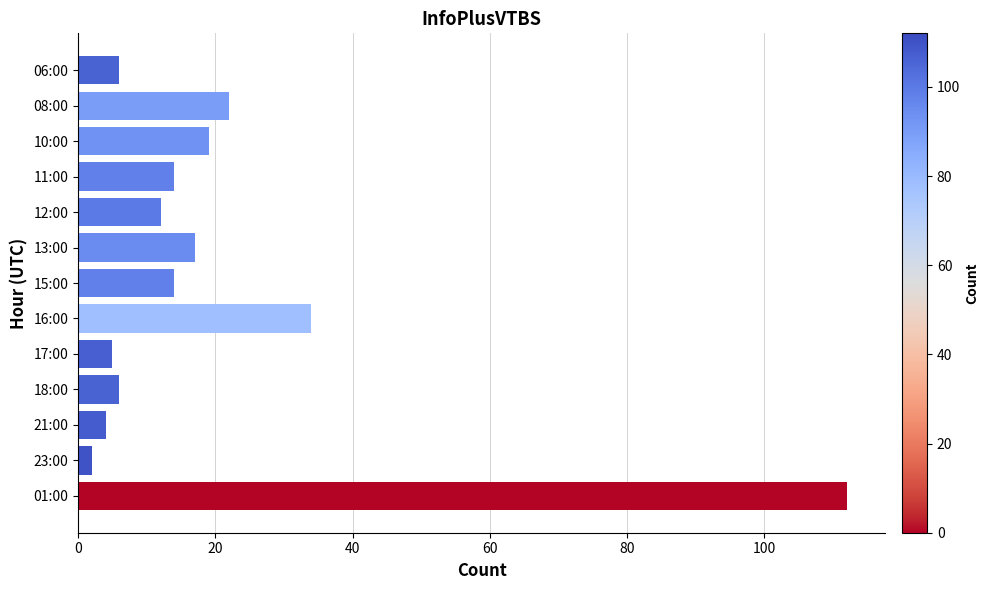

Reading top to bottom, transcribe all the data shown in this chart.

6	22	19	14	12	17	14	34	5	6	4	2	112